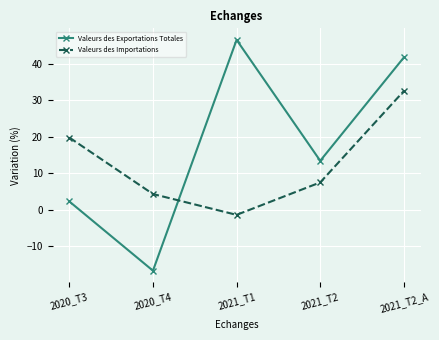

Which series has the largest total across all categories?

Valeurs des Exportations Totales